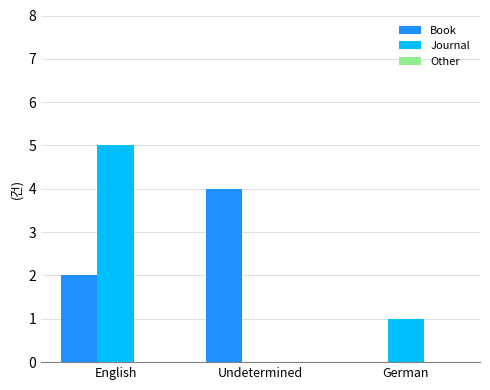

Between English and Undetermined, which series saw the biggest shift?

Journal